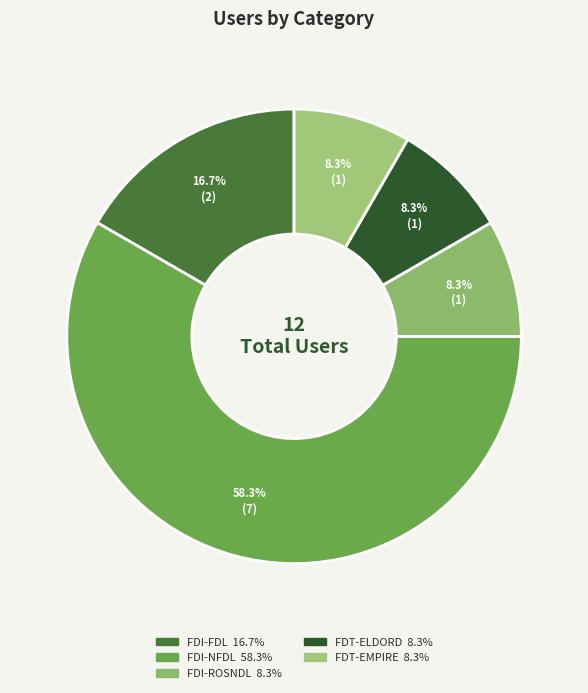

How many segments does this pie chart have?

5